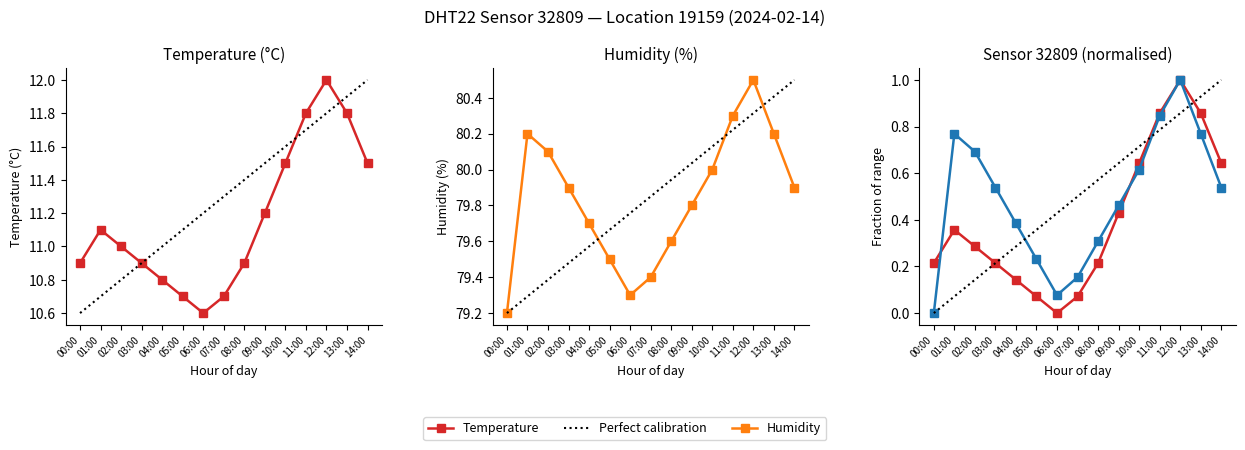

Rank the categories by temperature value from highest to lowest.

12:00, 11:00, 13:00, 10:00, 14:00, 09:00, 01:00, 02:00, 00:00, 03:00, 08:00, 04:00, 05:00, 07:00, 06:00